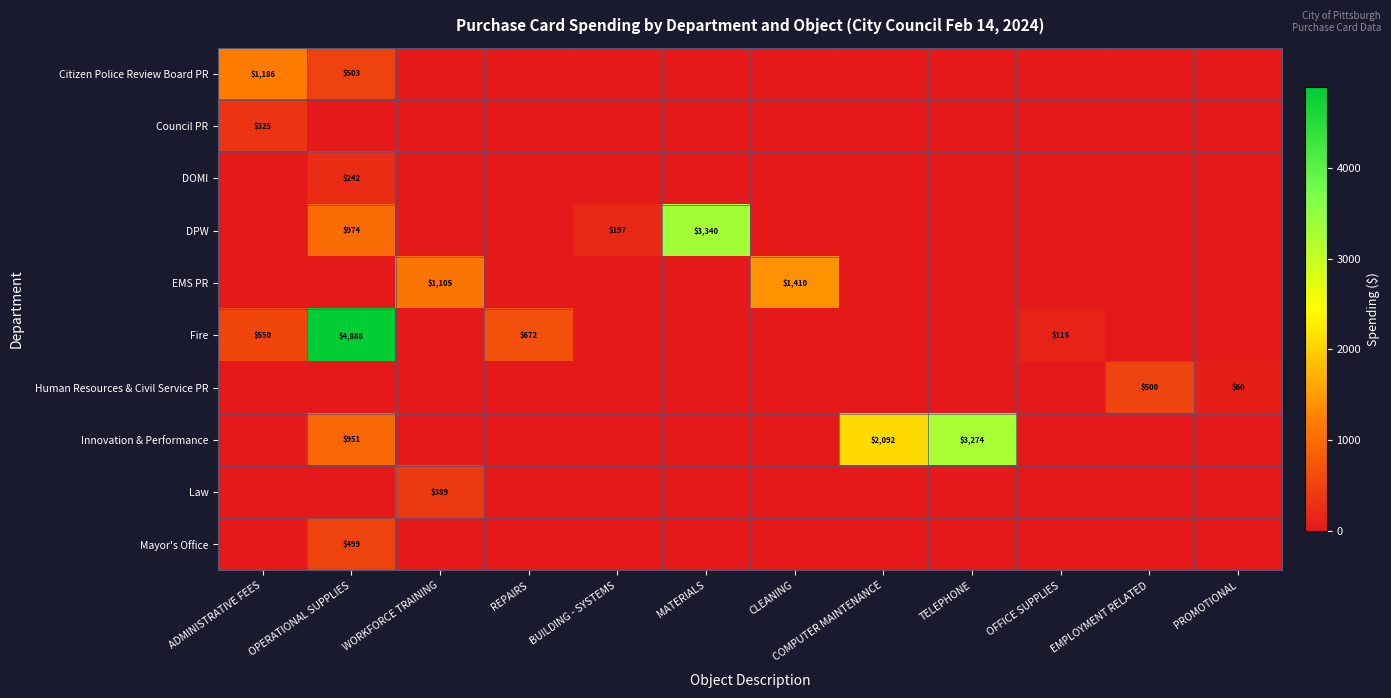

Rank the categories by Innovation & Performance value from lowest to highest.

ADMINISTRATIVE FEES, WORKFORCE TRAINING, REPAIRS, BUILDING - SYSTEMS, MATERIALS, CLEANING, OFFICE SUPPLIES, EMPLOYMENT RELATED, PROMOTIONAL, OPERATIONAL SUPPLIES, COMPUTER MAINTENANCE, TELEPHONE